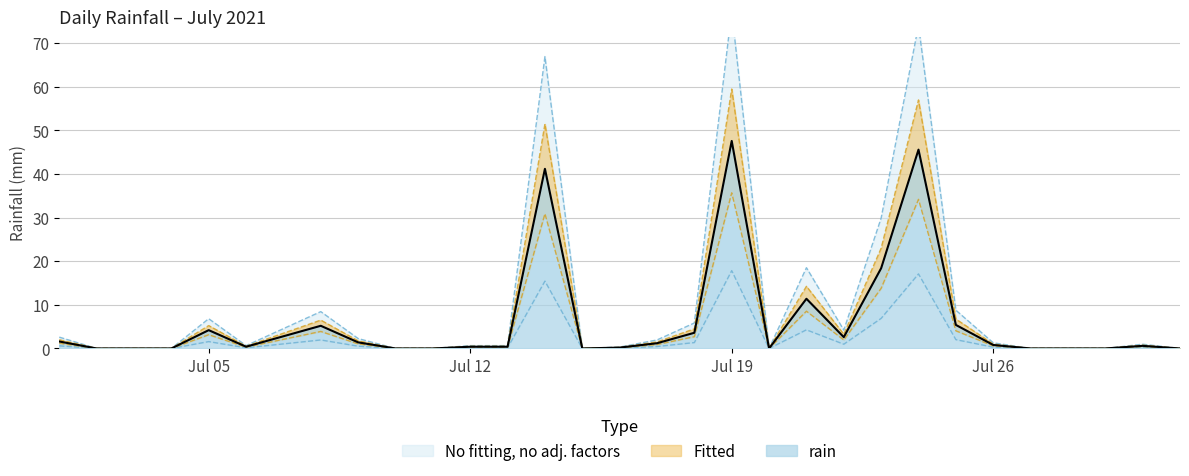

Reading left to right, list all the values displayed in this chart.

2.0	0.0	0.0	0.0	5.2	0.5	3.5	6.5	1.8	0.0	0.0	0.5	0.5	51.5	0.0	0.2	1.5	4.5	59.5	0.0	14.2	3.2	23.0	57.0	6.8	1.0	0.0	0.0	0.0	0.8	0.0